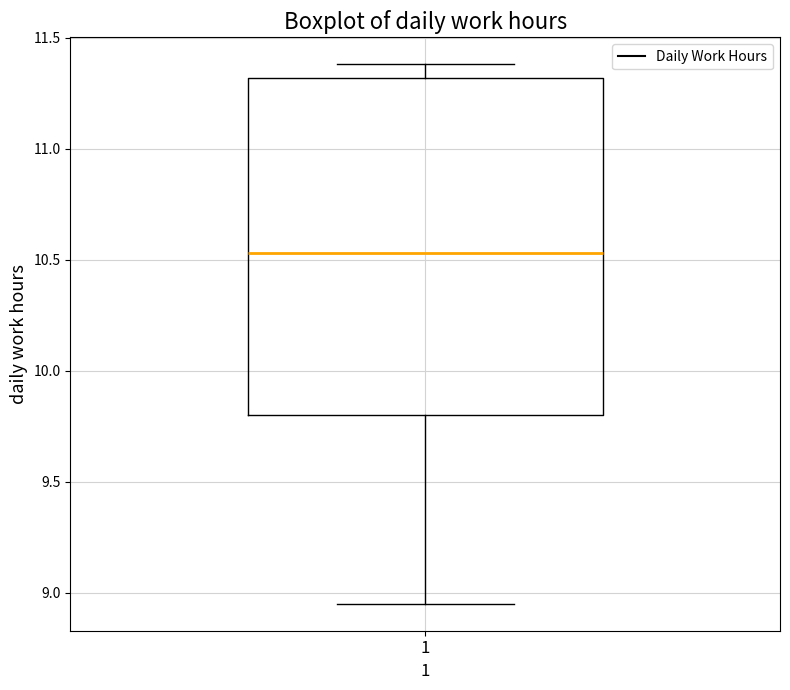

Read this box plot against the y-axis: the position of the median line, the range covered by the box, and the ends of both whiskers. The values are not printed on the chart, so give them approximately, as read against the axis.

median 10.55, box 9.80 to 11.30, whiskers 8.95 to 11.40